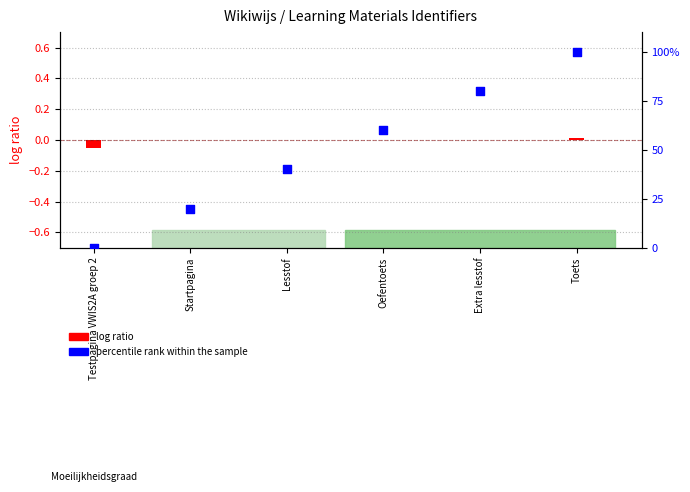

Is the value of percentile rank within the sample at Testpagina VWIS2A groep 2 greater than the value of log ratio at Testpagina VWIS2A groep 2?

Yes